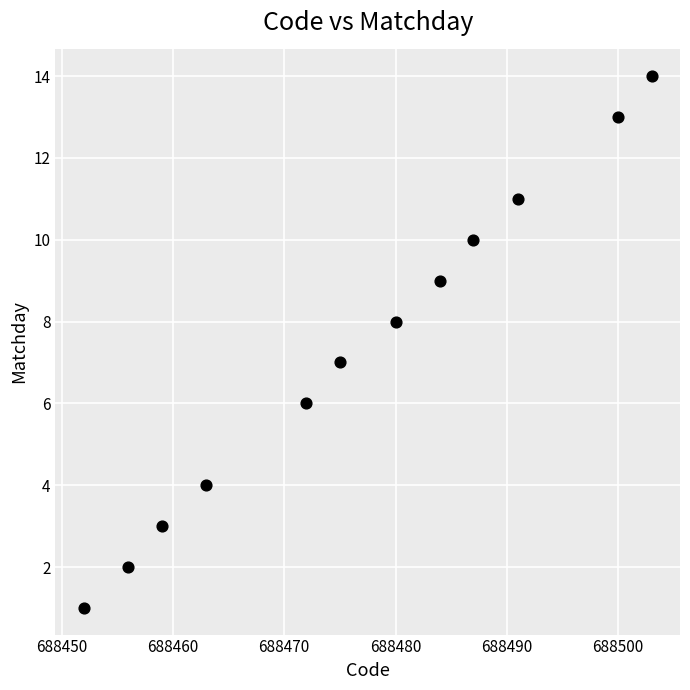

What is the range of Y values (max minus min)?

13